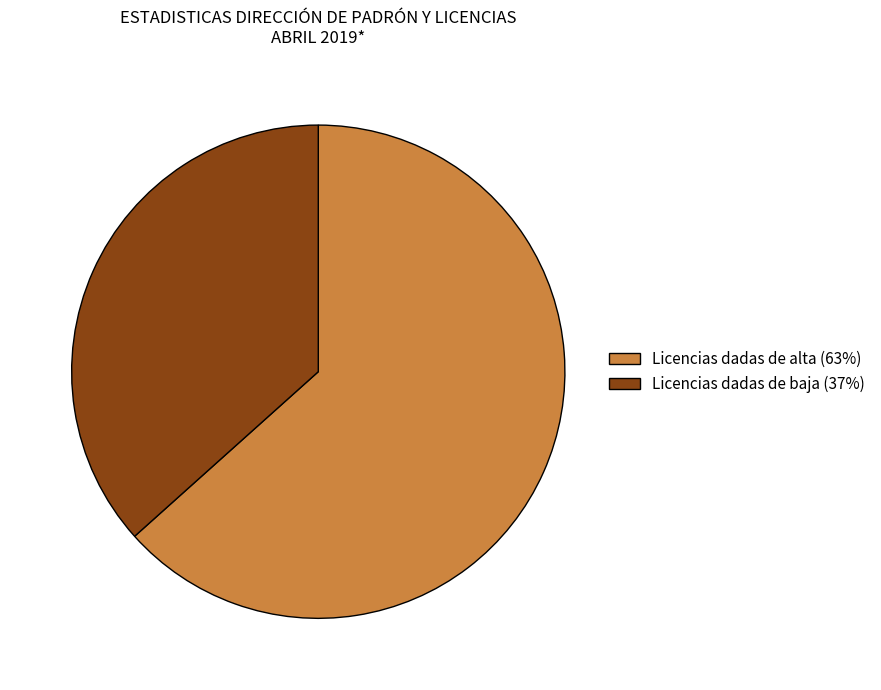

Do Licencias dadas de alta (63%) and Licencias dadas de baja (37%) together represent more than half of the pie?

Yes